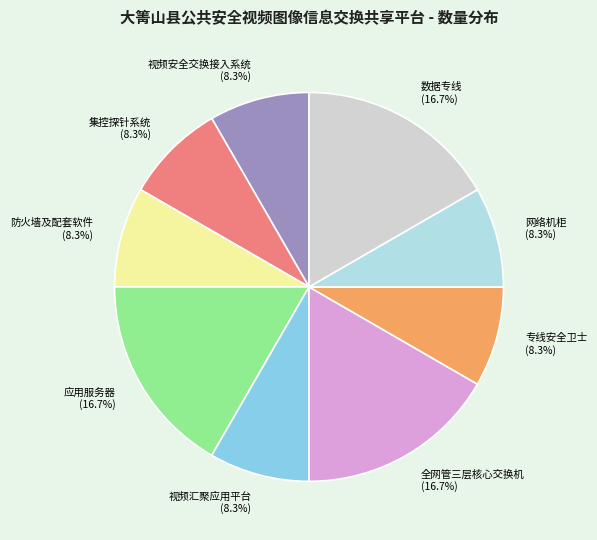

How many segments does this pie chart have?

9